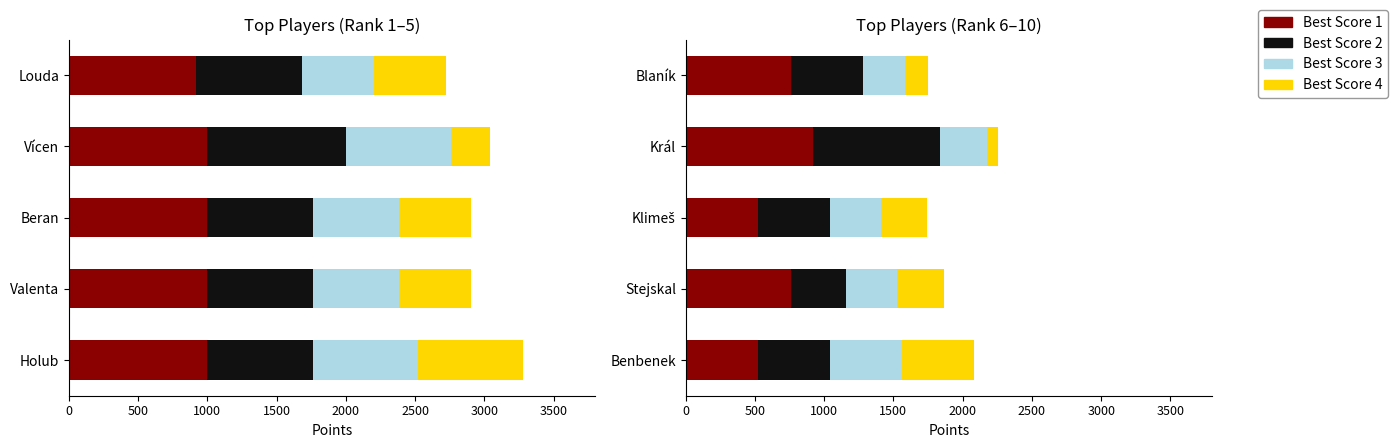

Read the Best Score 4 value at Benbenek, to the nearest 10.

520